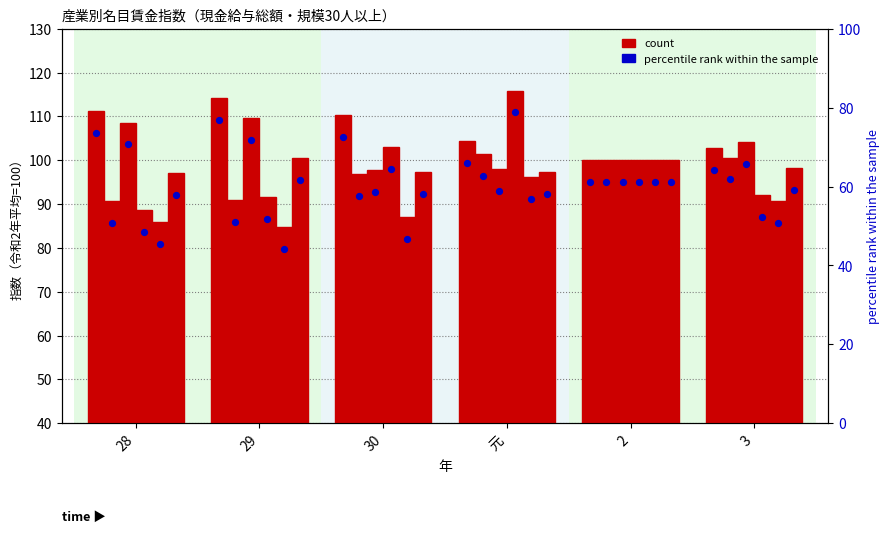

What is the ratio of the value at 28 to the value at 元?

1.1